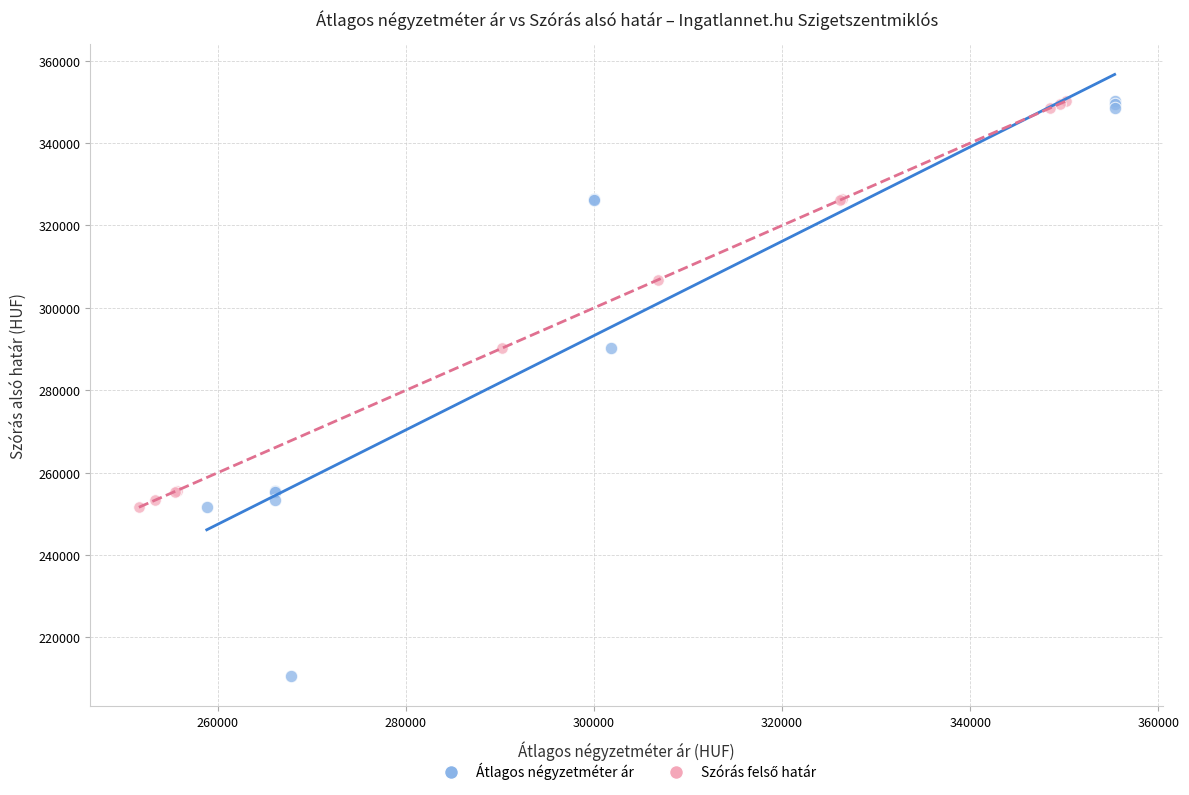

Which series has the largest Y range (max minus min)?

Átlagos négyzetméter ár